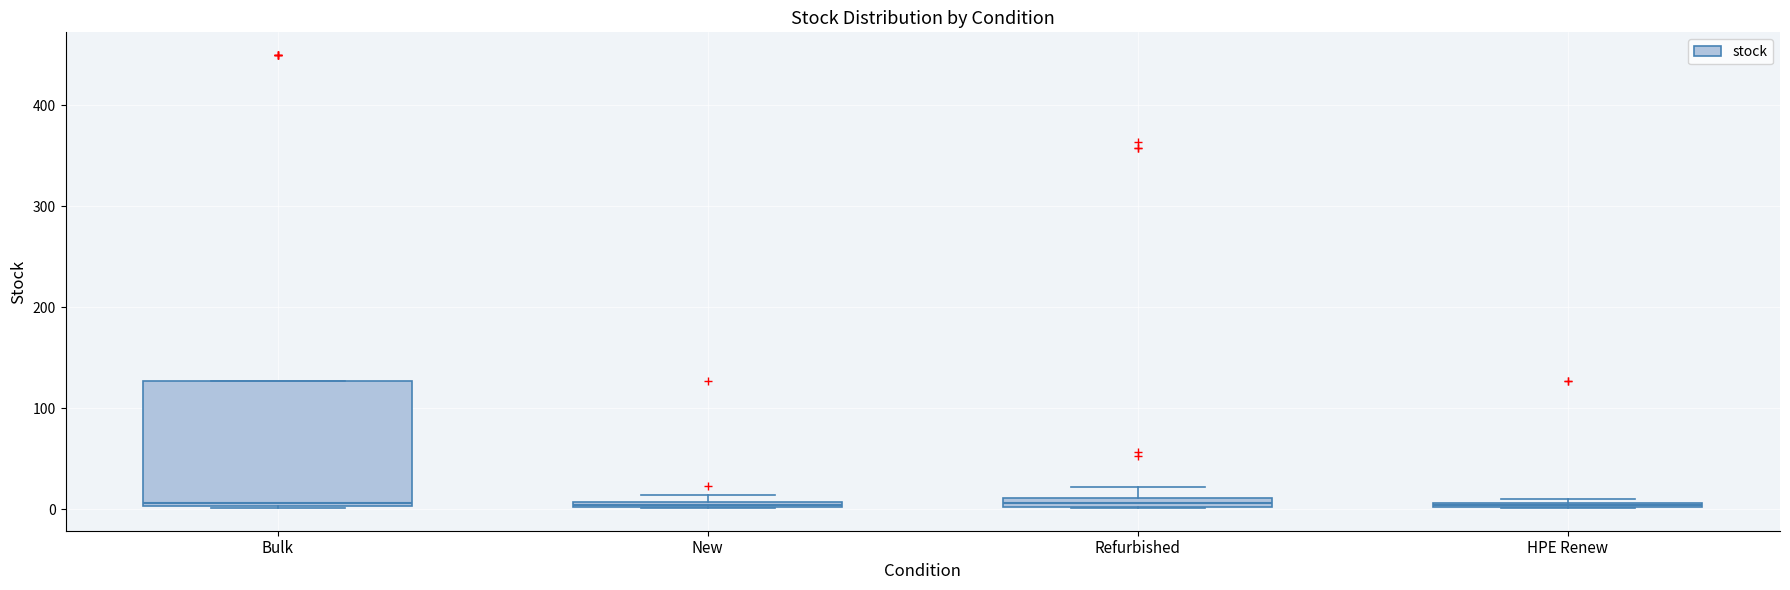

Which box is the tallest, from its lower edge to its upper edge?

Bulk